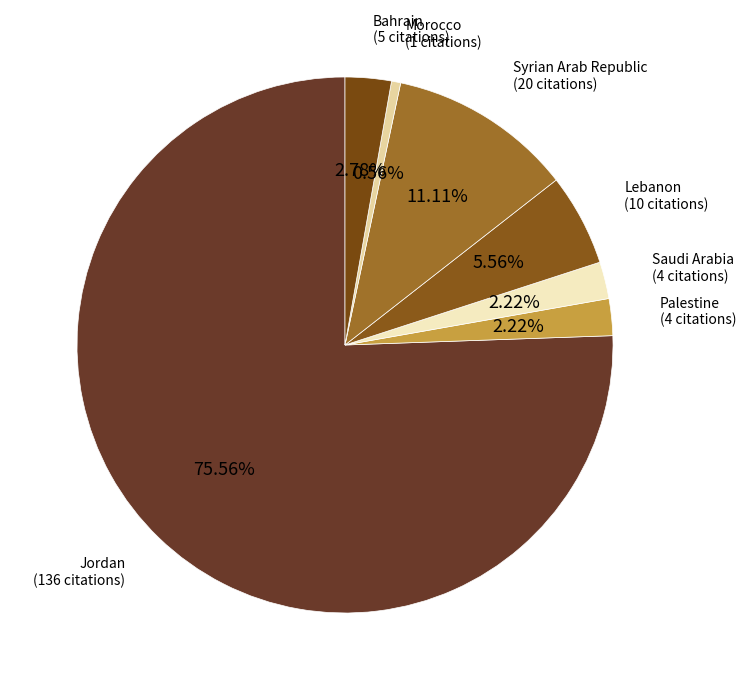

How many slices are in this pie chart?

7